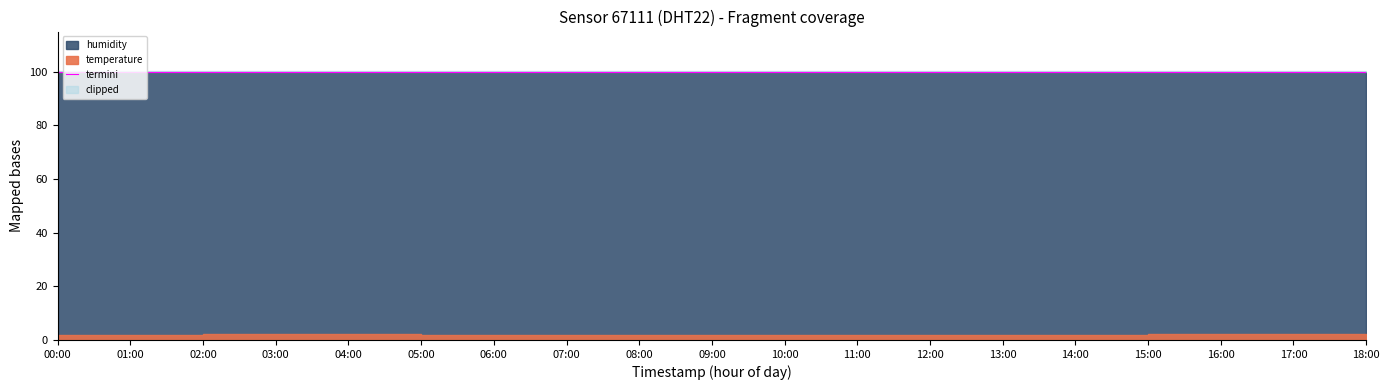

What is the difference between the highest and lowest values at 18:00?

97.9